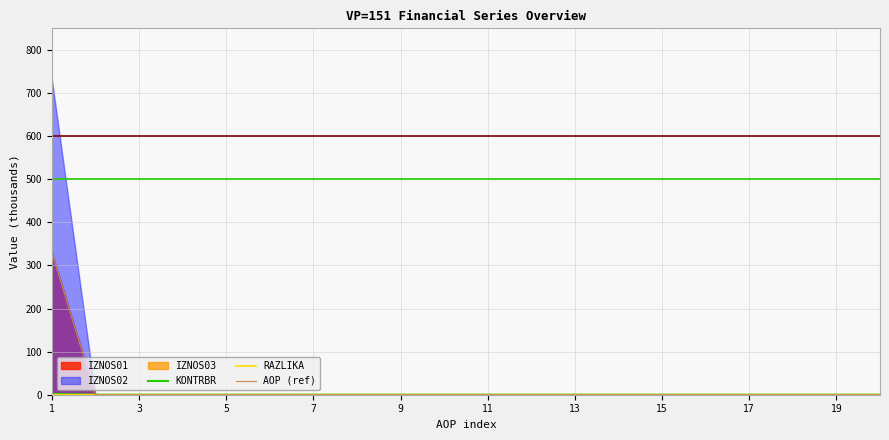

How many data points does each series have?

20